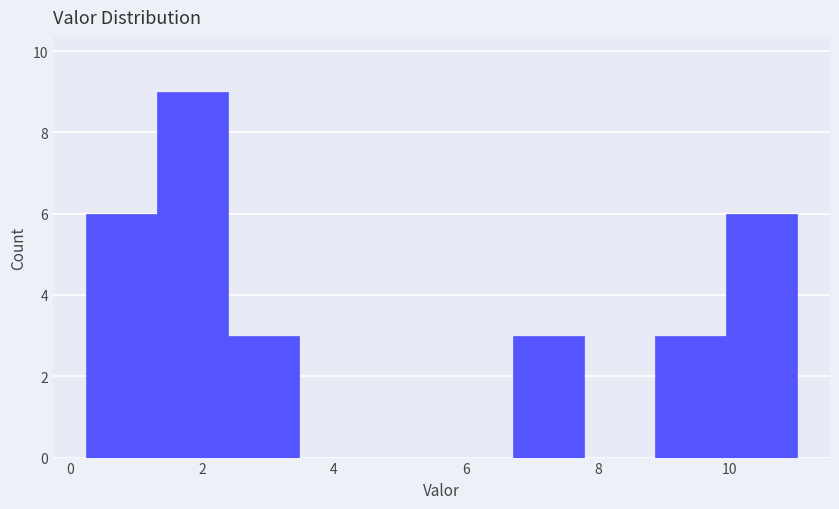

Over which range of the x-axis is the bar tallest?

1.4 to 2.4